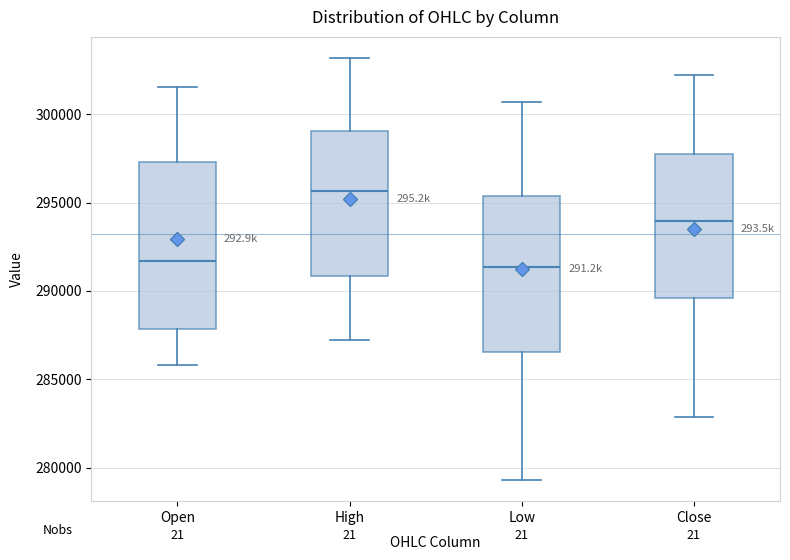

Which box is the tallest, from its lower edge to its upper edge?

Open